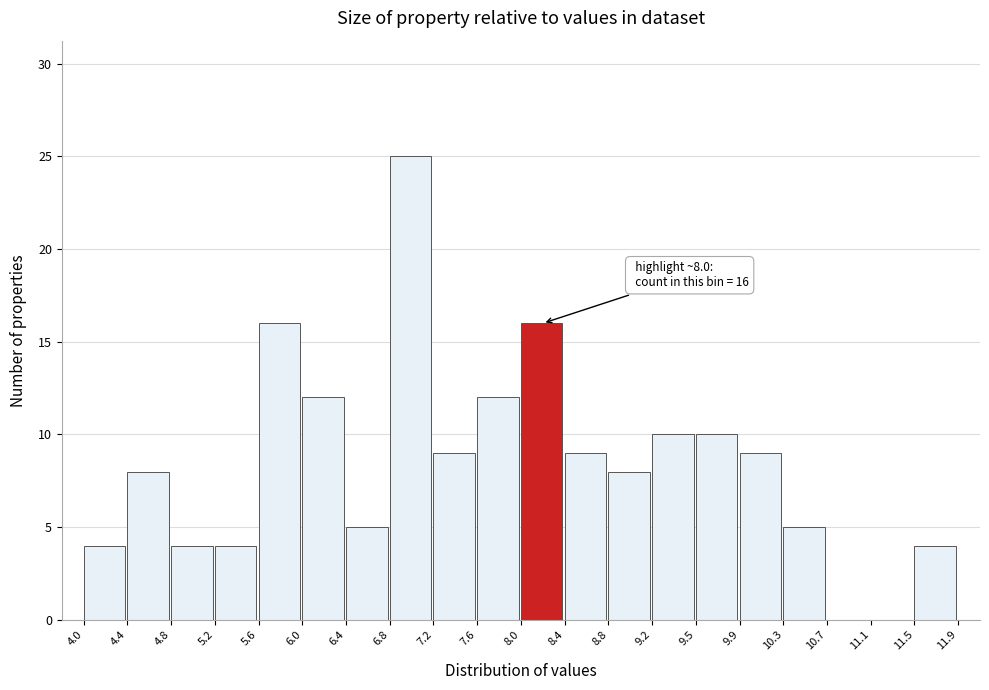

Which range on the x-axis has the tallest bar?

6.8 to 7.2